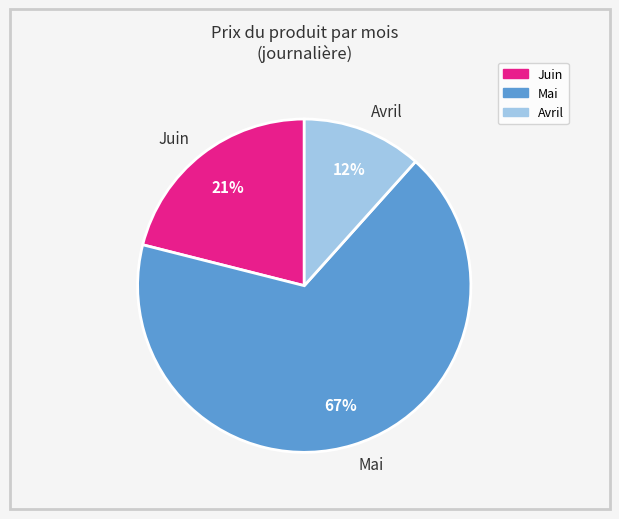

True or false: Mai accounts for 79% of the total.

False